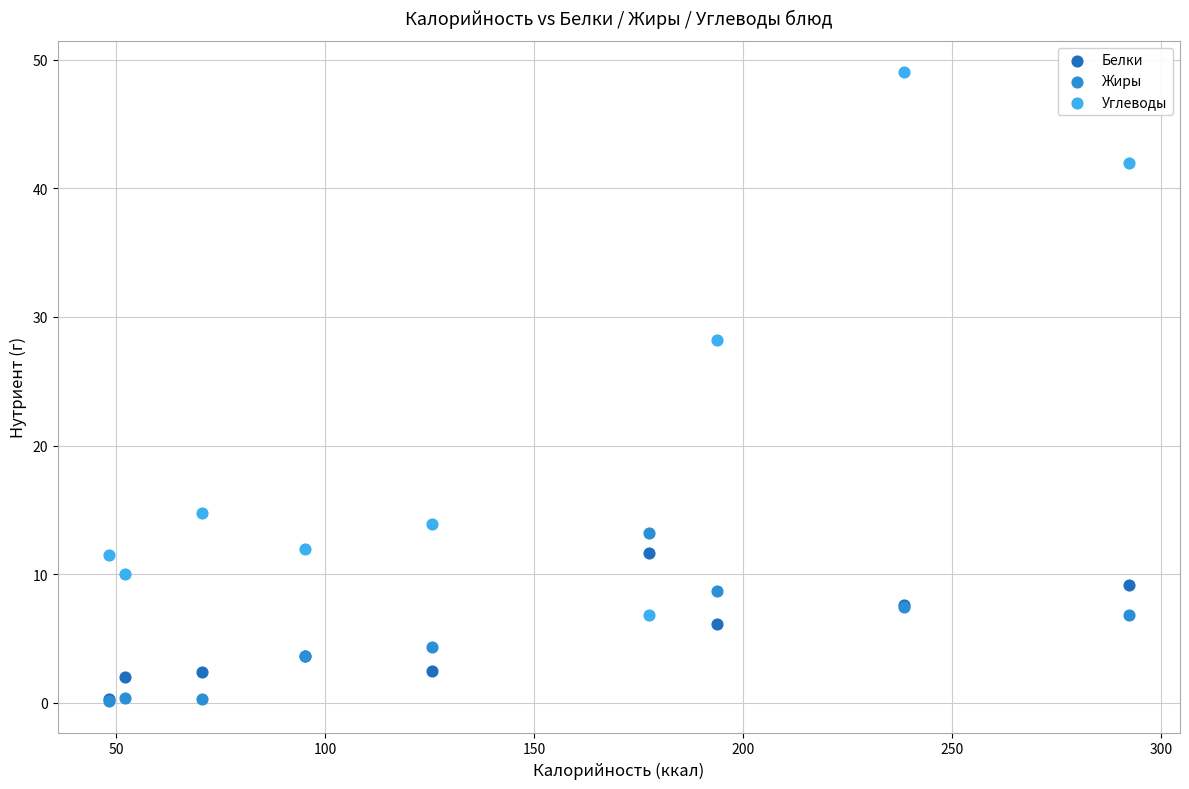

Which series reaches the maximum Y coordinate?

Углеводы